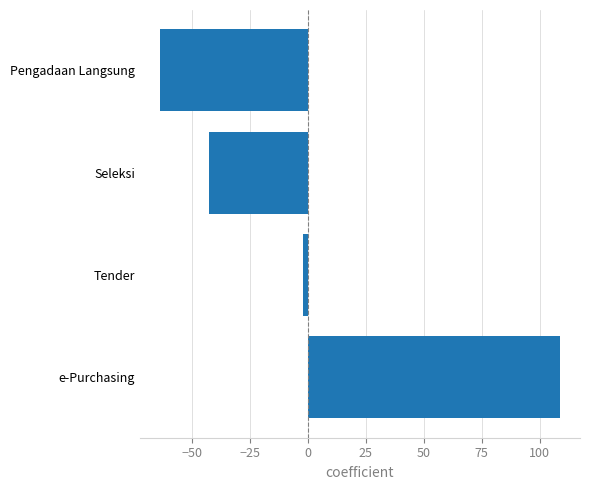

Which has a higher value, Seleksi or e-Purchasing?

e-Purchasing